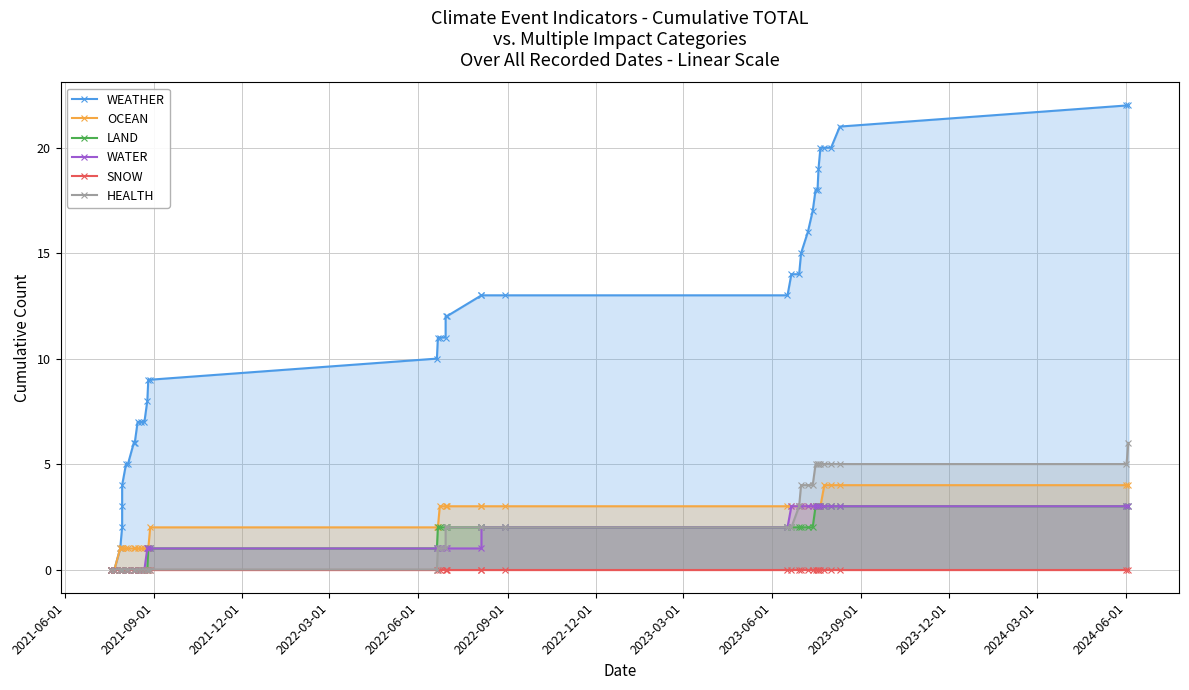

Reading left to right, extract all data points from this chart.

WEATHER: 0	0	1	2	3	4	5	5	6	6	7	7	7	8	9	9	10	11	11	11	12	12	13	13	13	13	14	14	15	16	17	18	18	19	20	20	20	21	22	22
OCEAN: 0	0	1	1	1	1	1	1	1	1	1	1	1	1	1	2	2	2	3	3	3	3	3	3	3	3	3	3	3	3	3	3	3	3	3	4	4	4	4	4
LAND: 0	0	0	0	0	0	0	0	0	0	0	0	0	0	1	1	1	2	2	2	2	2	2	2	2	2	2	2	2	2	2	3	3	3	3	3	3	3	3	3
WATER: 0	0	0	0	0	0	0	0	0	0	0	0	0	1	1	1	1	1	1	1	1	1	1	2	2	2	3	3	3	3	3	3	3	3	3	3	3	3	3	3
SNOW: 0	0	0	0	0	0	0	0	0	0	0	0	0	0	0	0	0	0	0	0	0	0	0	0	0	0	0	0	0	0	0	0	0	0	0	0	0	0	0	0
HEALTH: 0	0	0	0	0	0	0	0	0	0	0	0	0	0	0	0	0	1	1	1	2	2	2	2	2	2	2	3	4	4	4	5	5	5	5	5	5	5	5	6